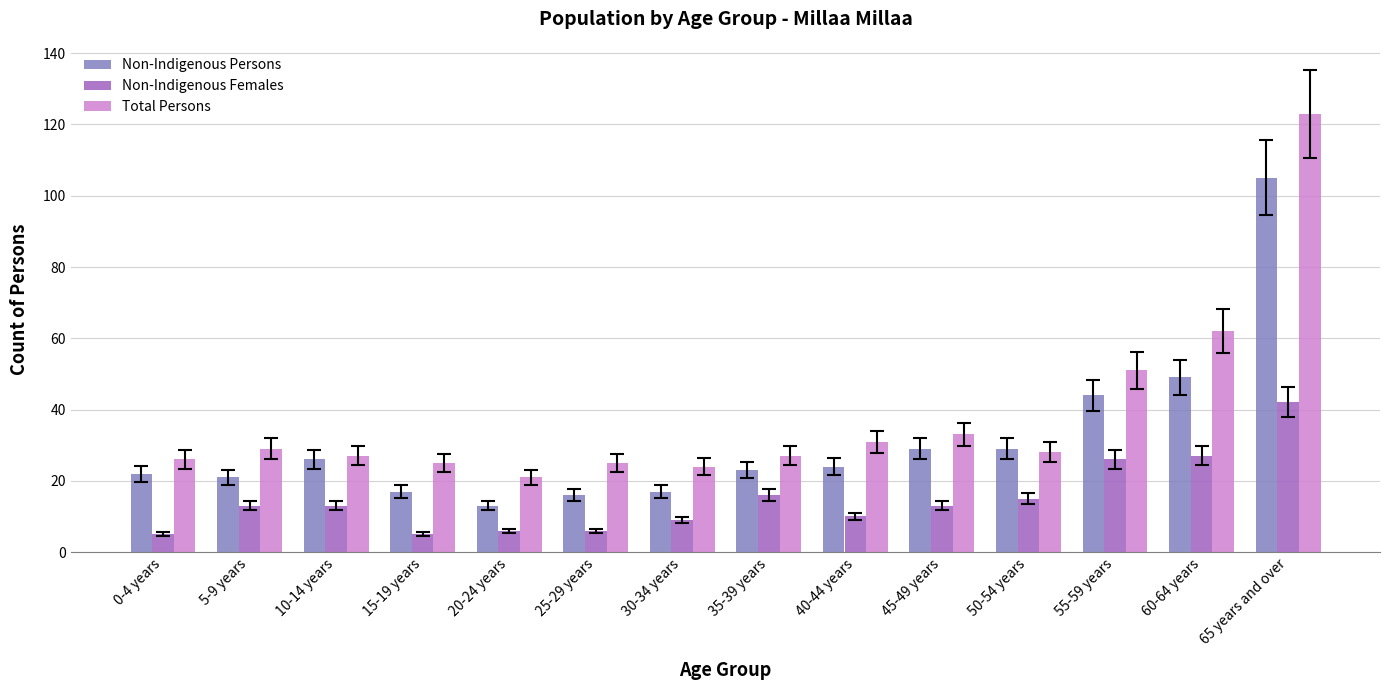

At which label does Non-Indigenous Persons reach its peak?

65 years and over